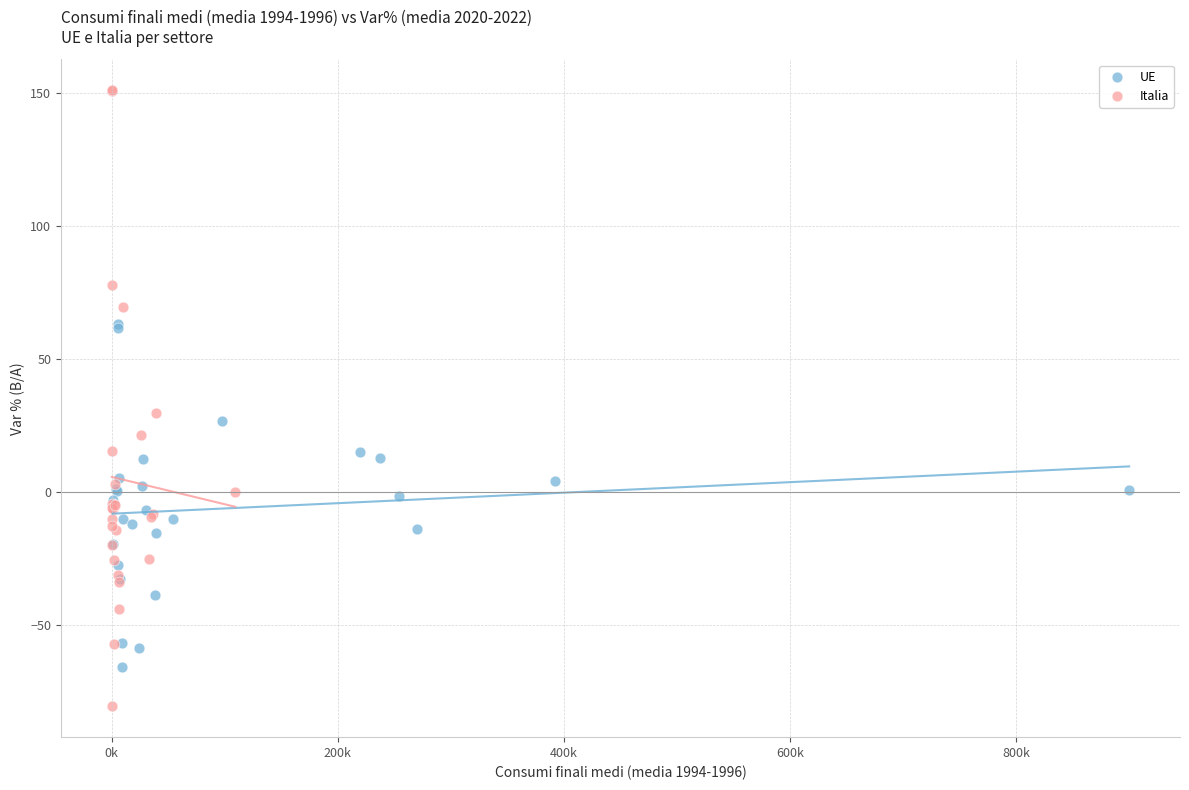

Which series has the widest spread of Y values?

Italia